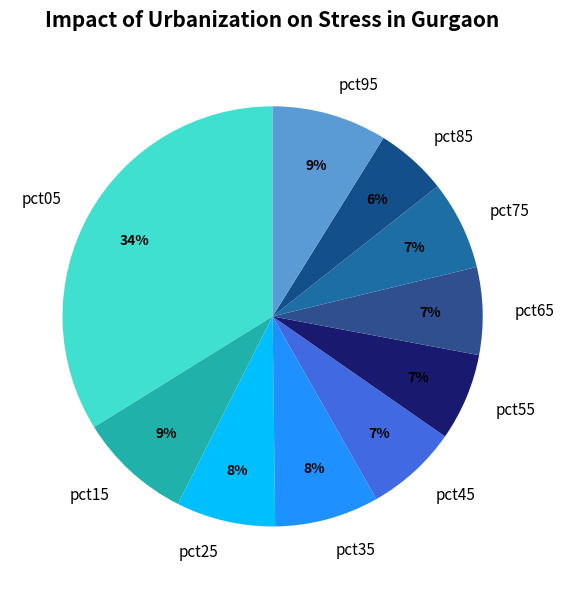

What percentage is the pct65 slice, to the nearest percent?

7%